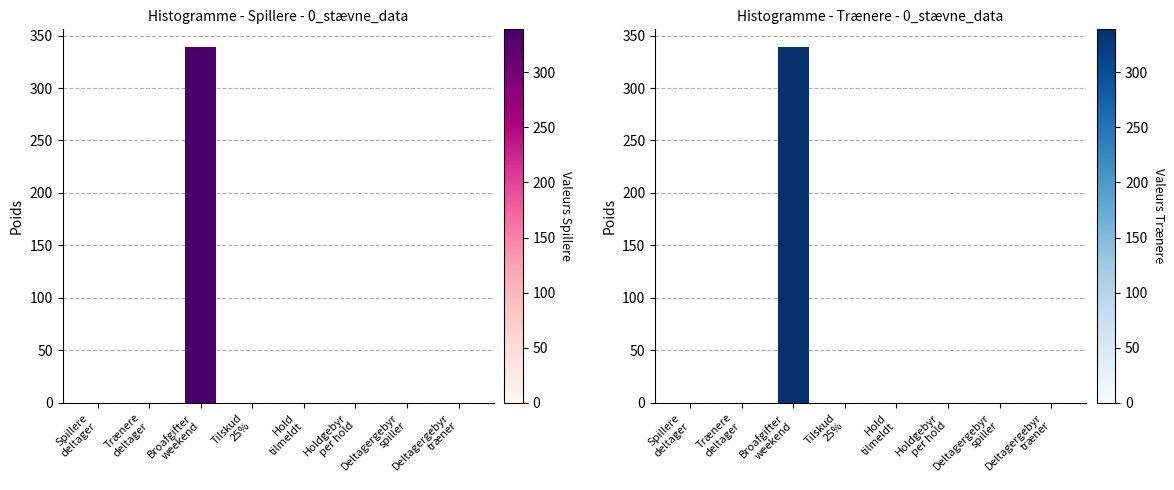

Does the chart contain stacked bars?

No